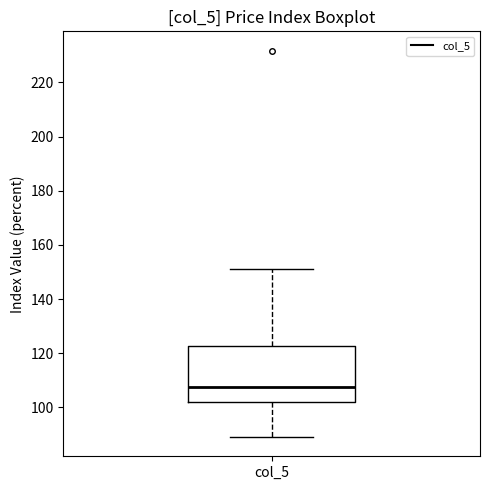

Transcribe this box plot: give where the median line is, the range the box spans, and where the two whiskers end, as read against the y-axis. The values are not printed on the chart, so give them approximately, as read against the axis.

median 108, box 102 to 122, whiskers 90 to 152